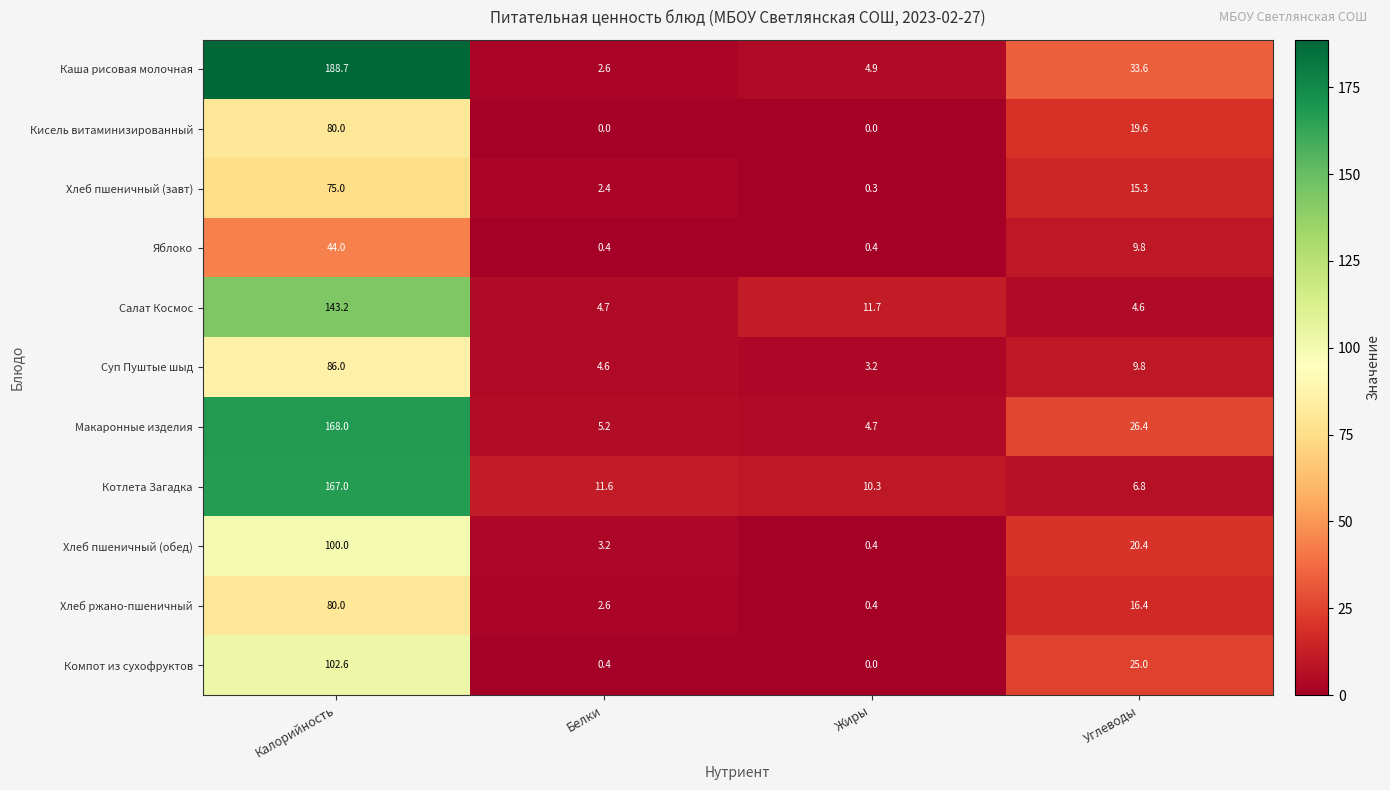

What is the total value across all series at Калорийность?

1234.5